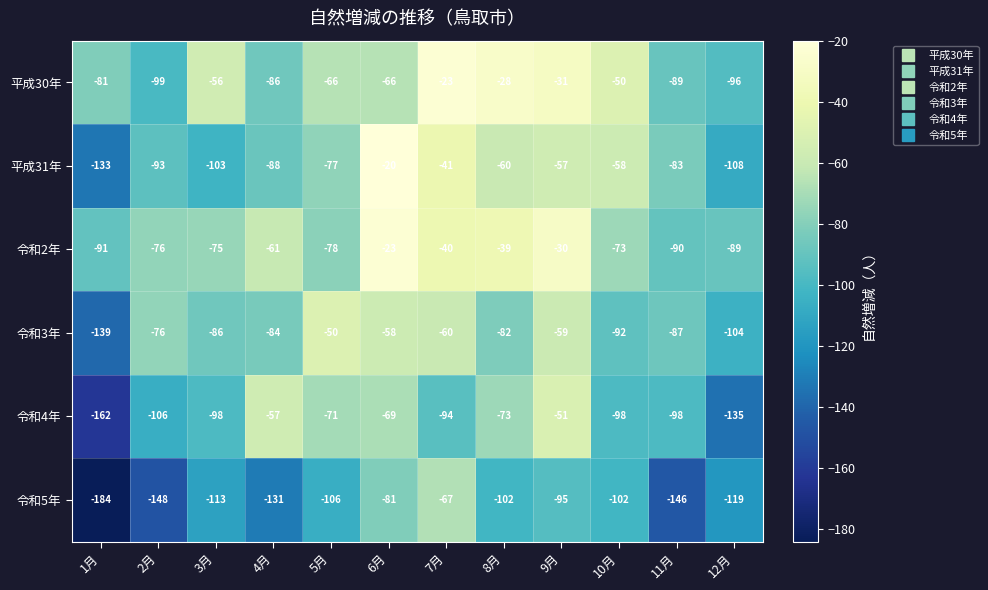

At which category is the sum across all series the highest?

6月